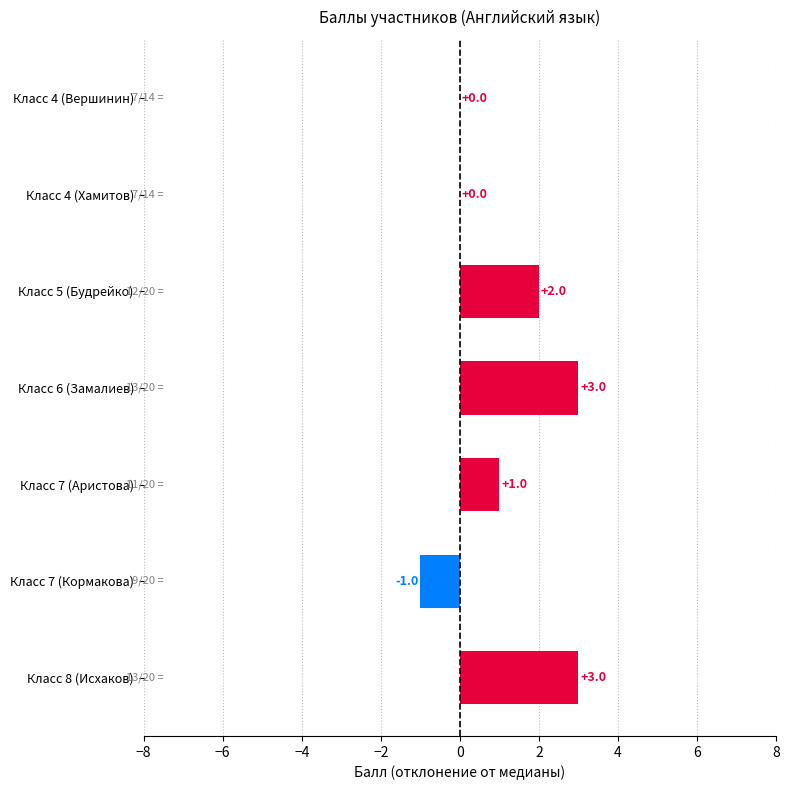

What is the change in value from Класс 4 (Вершинин) to Класс 7 (Аристова)?

+1